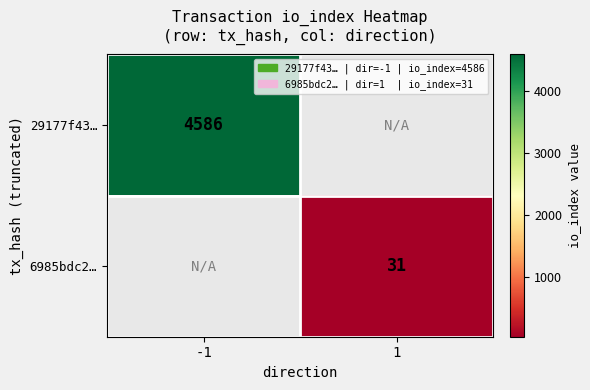

At how many categories does at least one series exceed 4219?

1